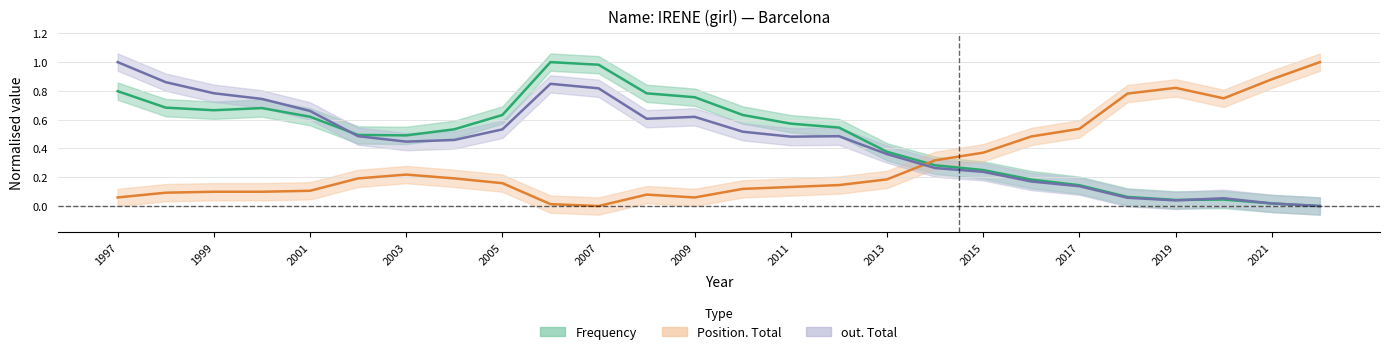

What is the difference between the maximum and minimum values in the Frequency series?

1.0